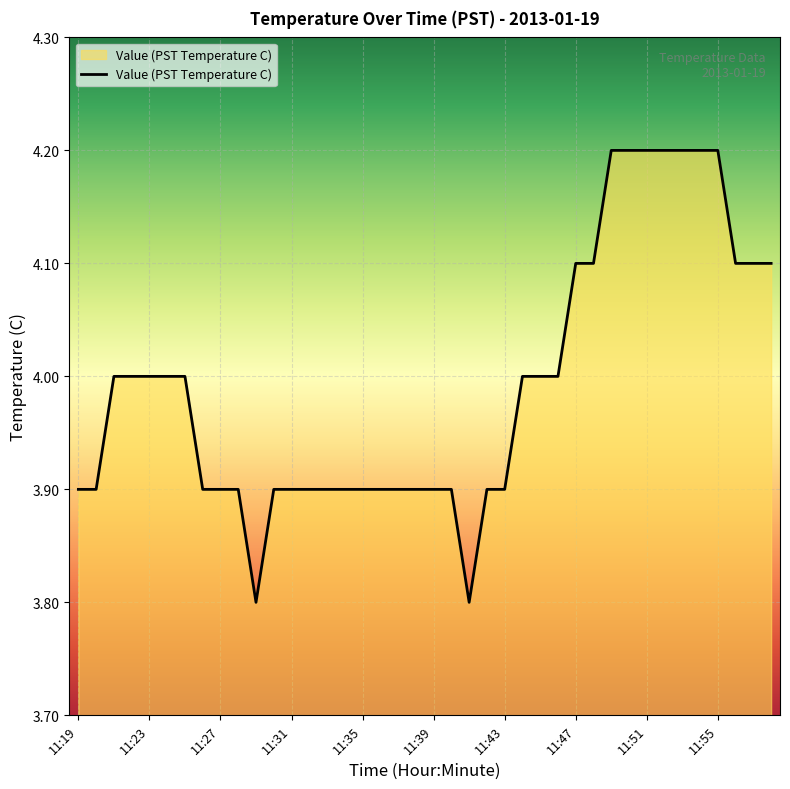

What is the average value?

4.0